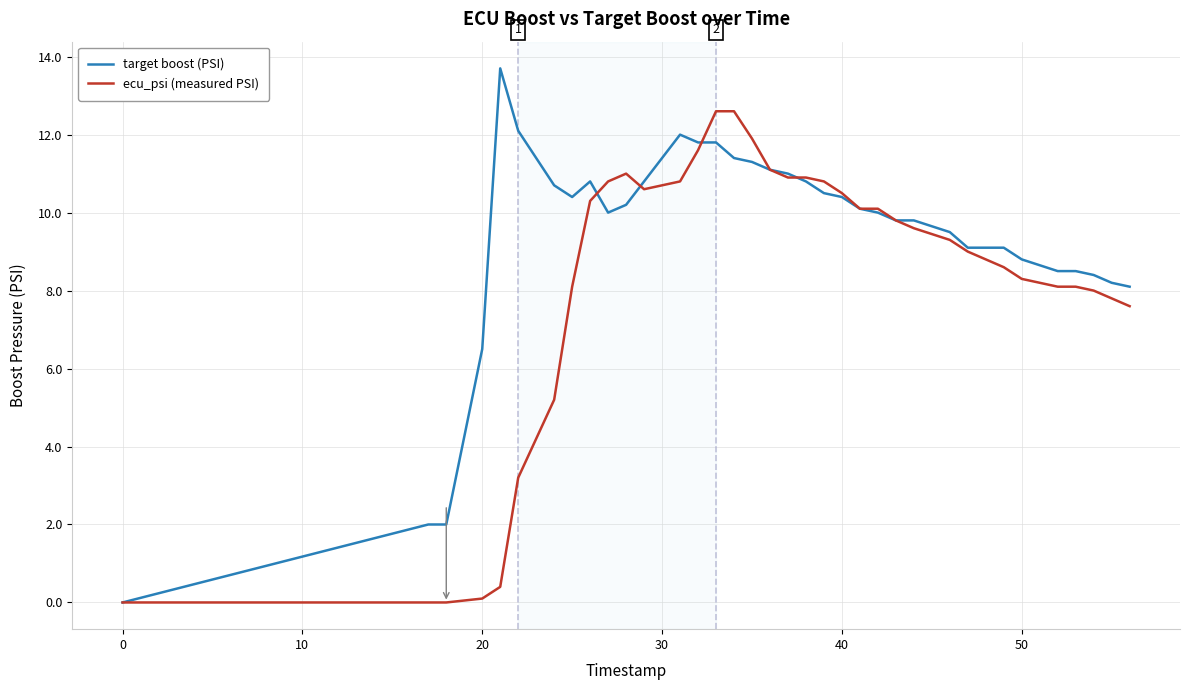

What is the maximum value for target boost (PSI)?

13.7